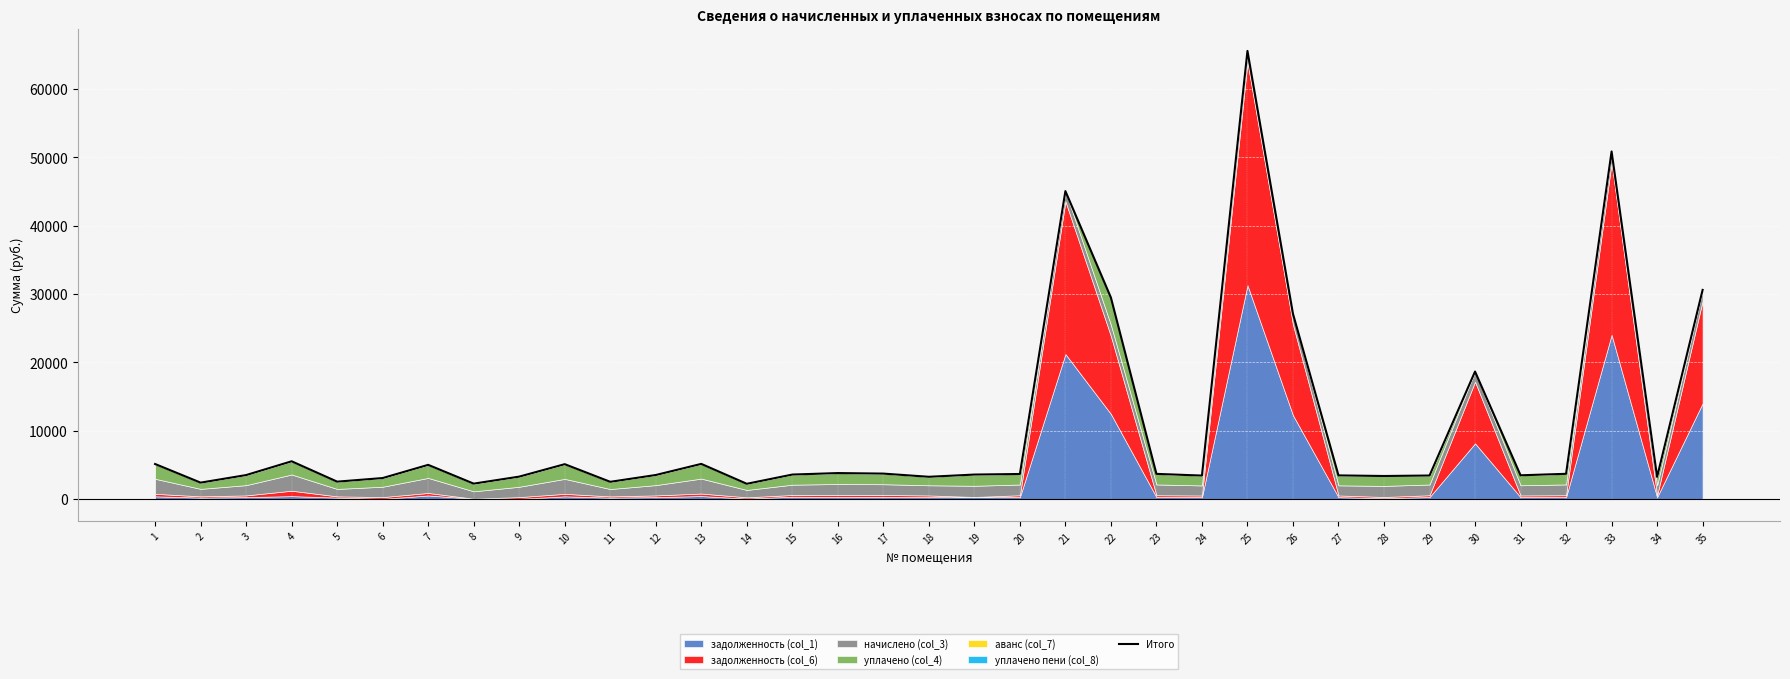

What is the difference between the maximum and second lowest values?

63361.5